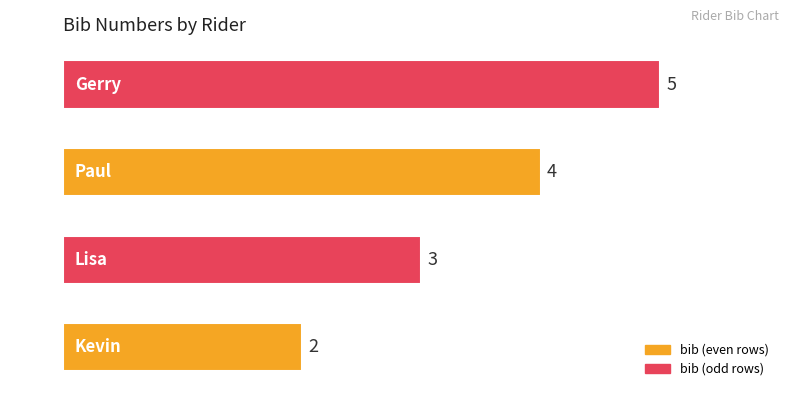

Which category has the highest value across all series?

Gerry